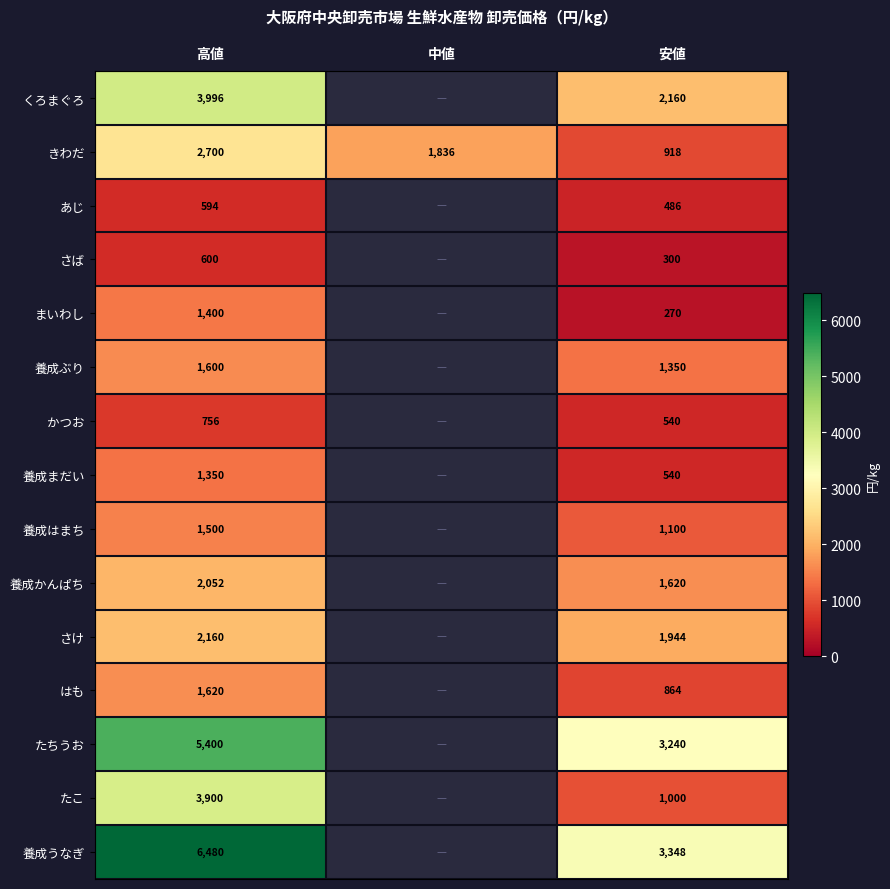

What is the total value across all series at 高値?

36108